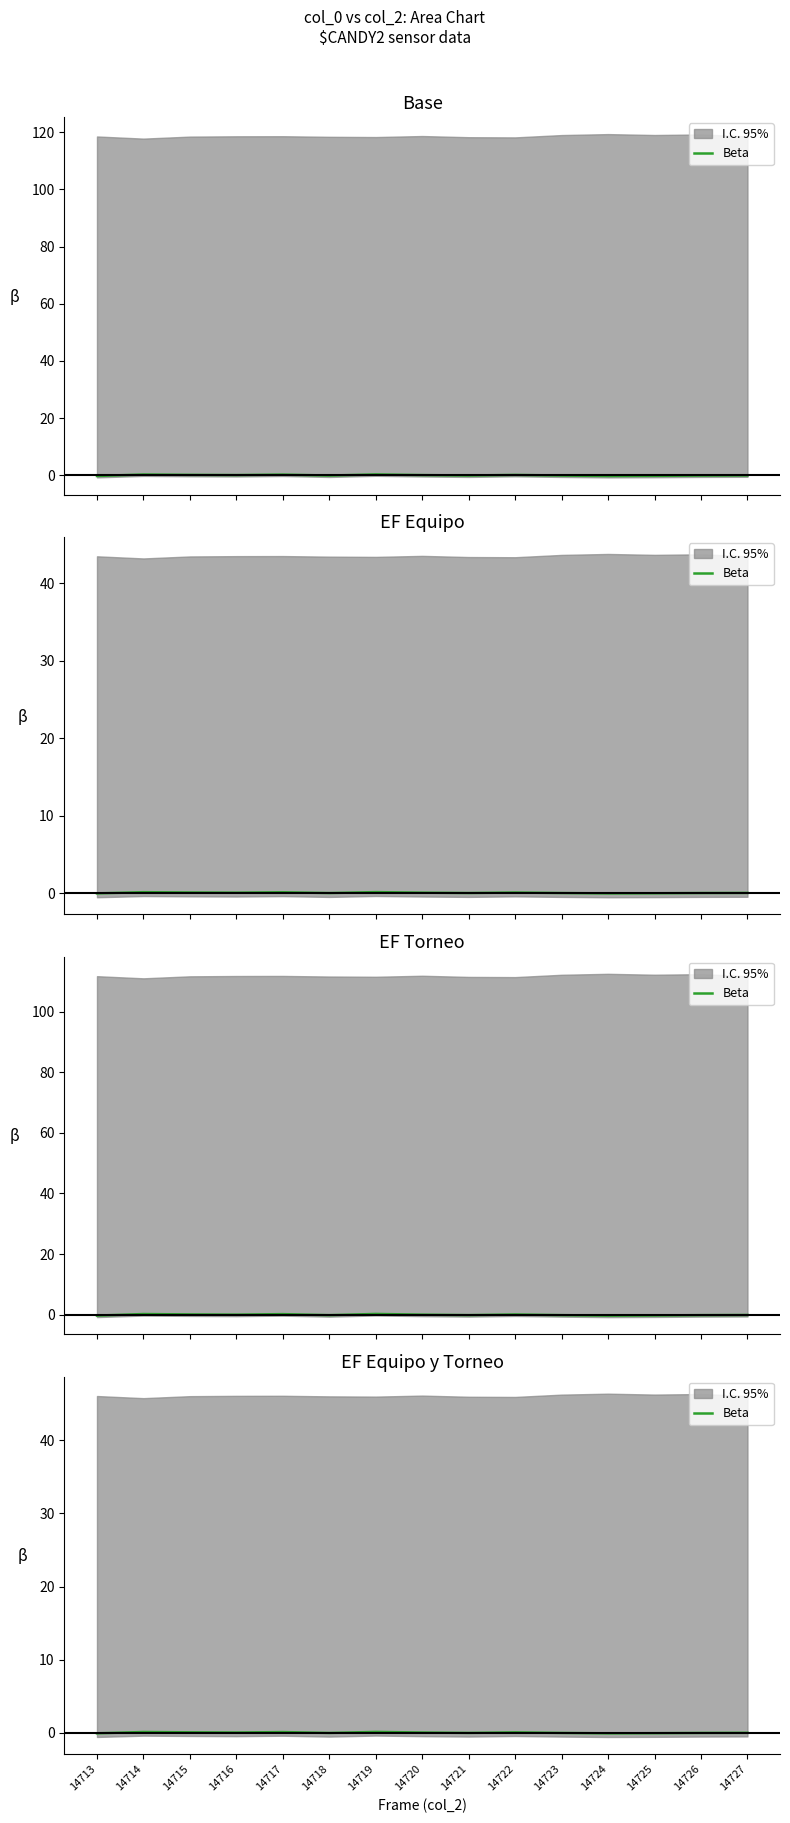

How many values are below 0?

8